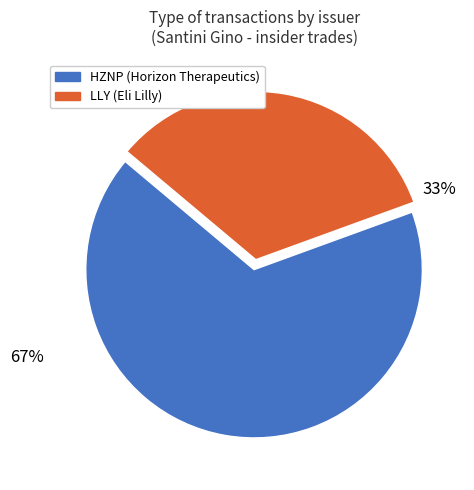

Is there a majority slice in this chart?

Yes